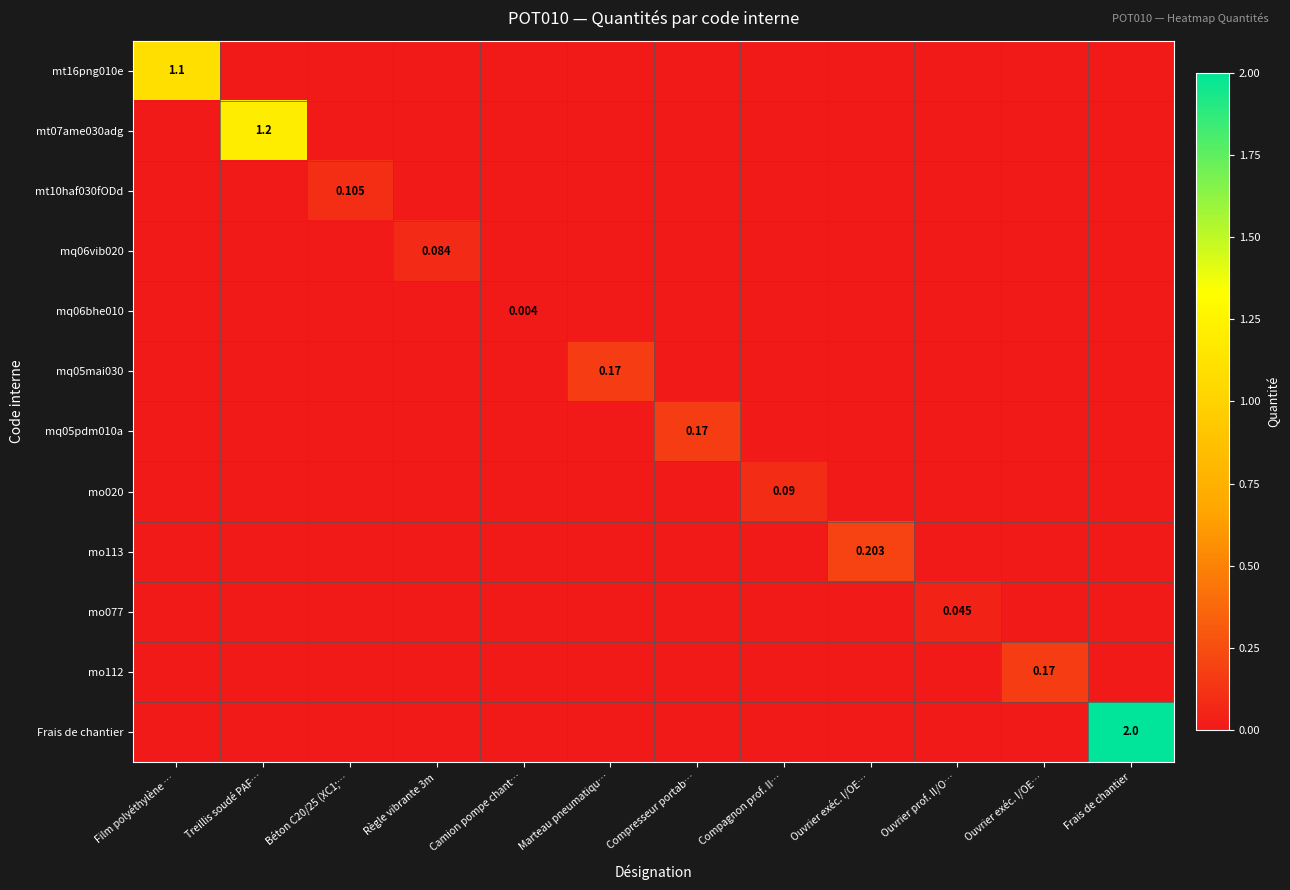

What is the highest value of the mq06vib020 series?

0.1